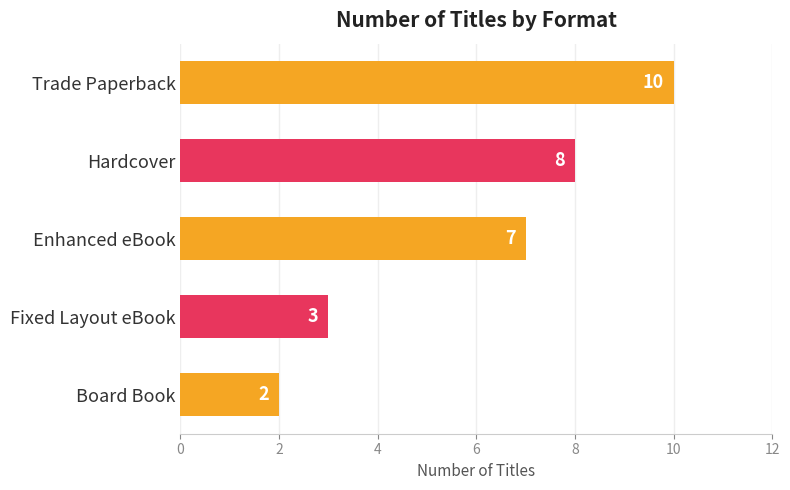

How many data points are less than 7?

2